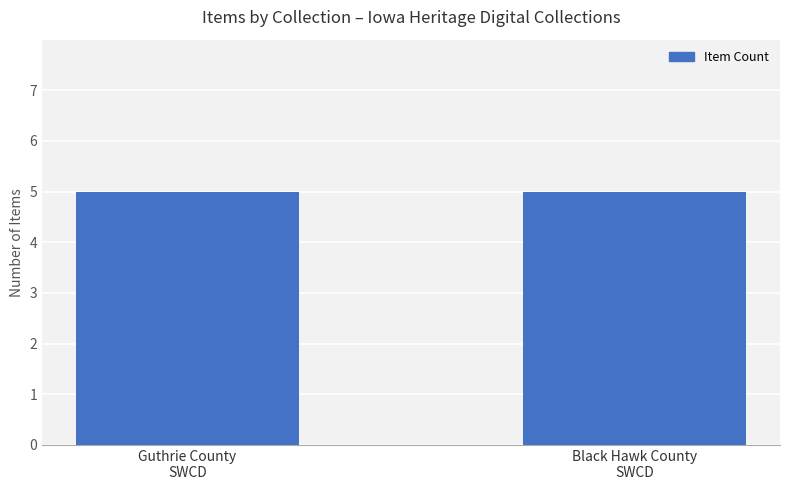

The chart shows a value of 0 at Unknown Publisher. True or false?

False